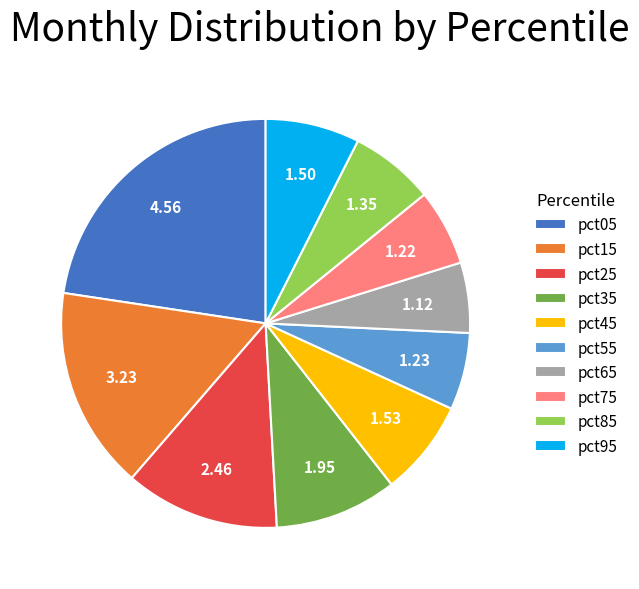

True or false: pct45 accounts for 20% of the total.

False